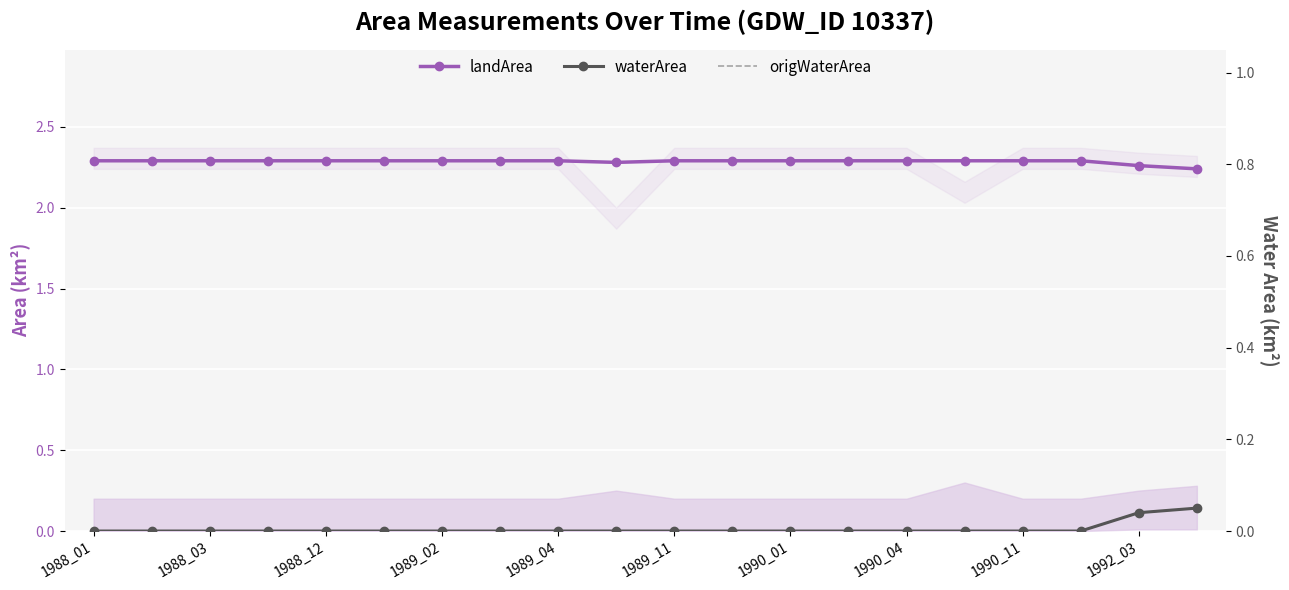

True or false: origWaterArea and landArea intersect in this chart.

False